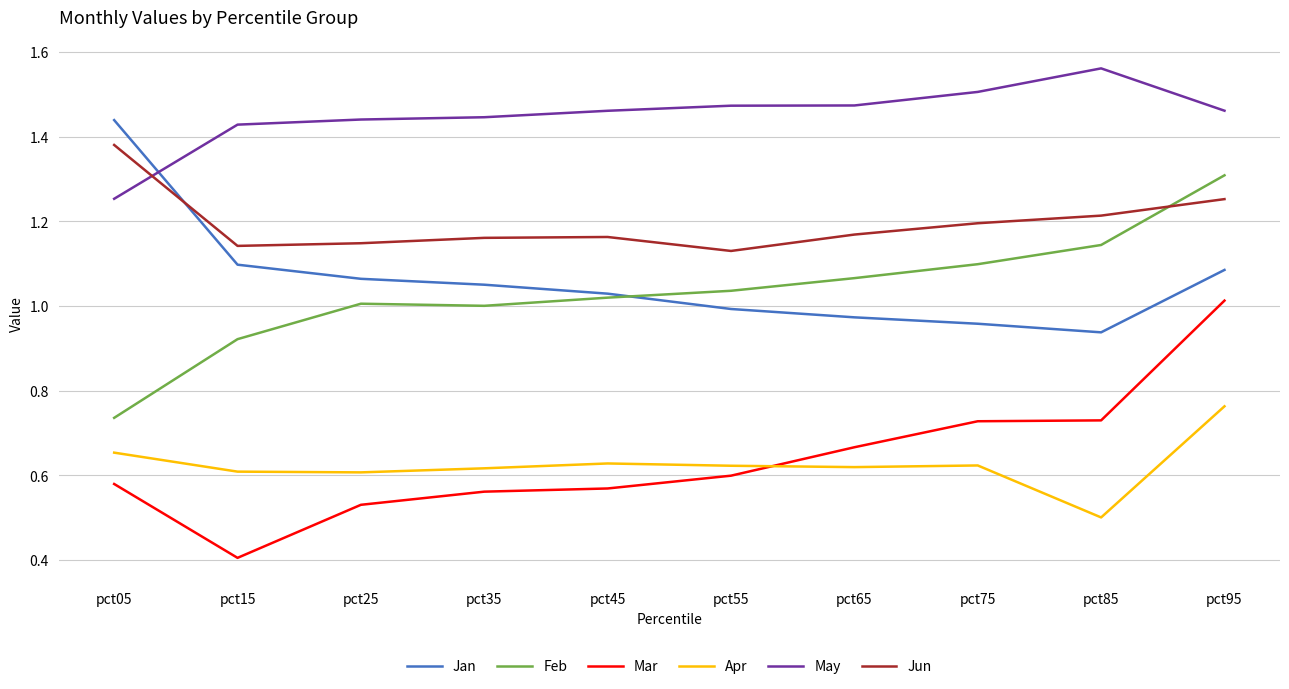

How many Jun values are between 1 and 2?

10